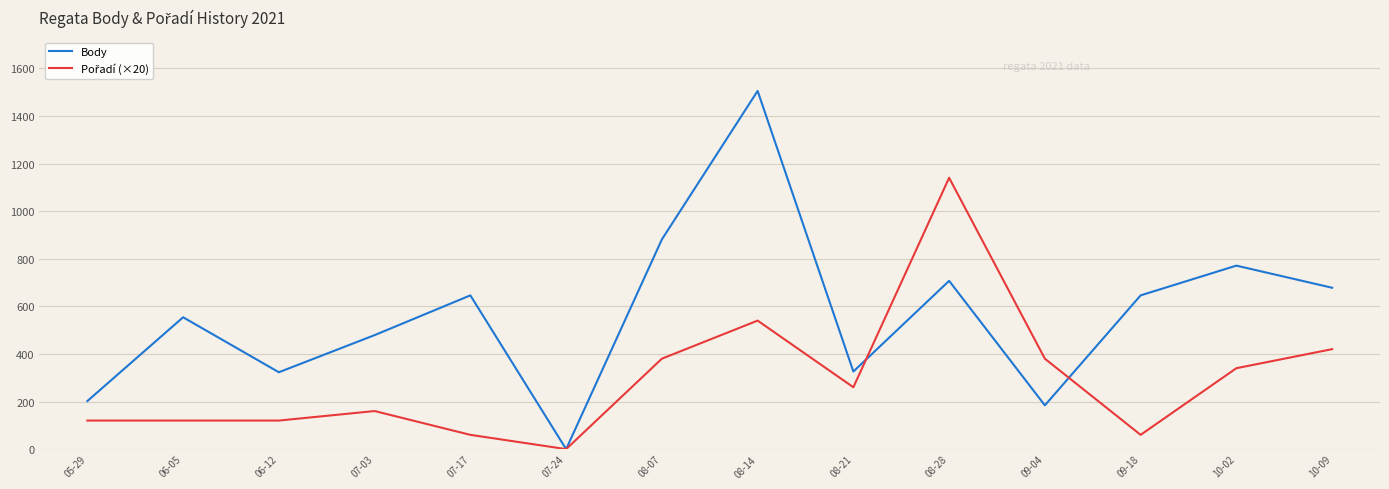

At which category does the chart reach its minimum across all series?

07-24